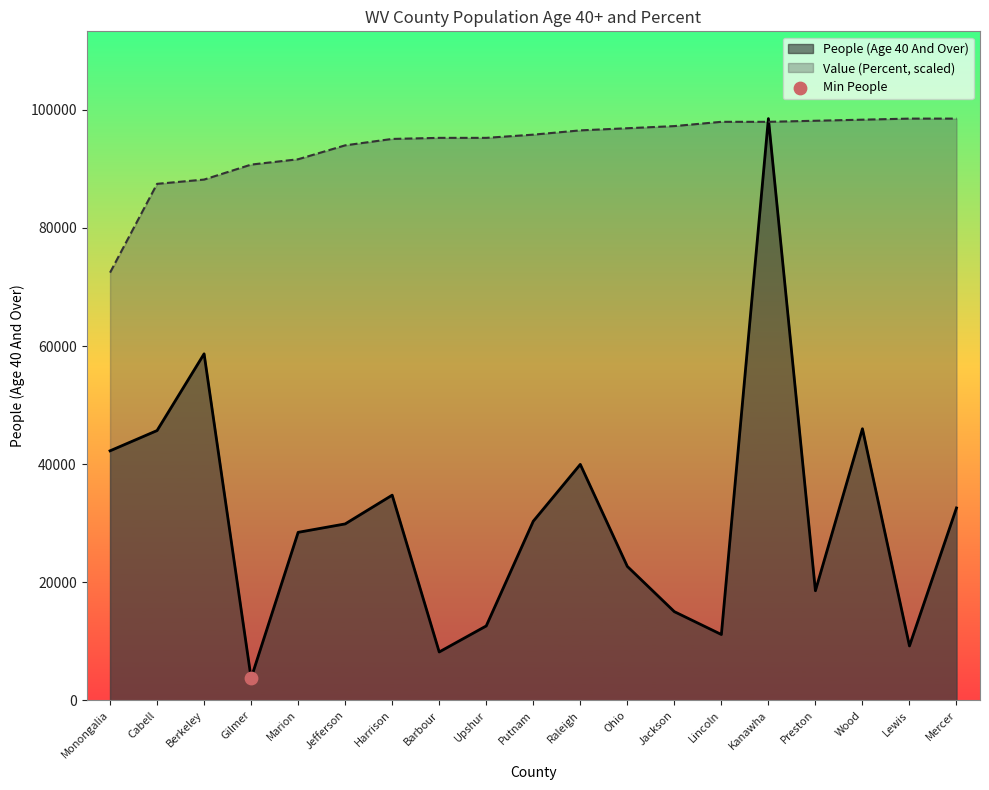

What is the minimum value shown in the chart?

3763.0